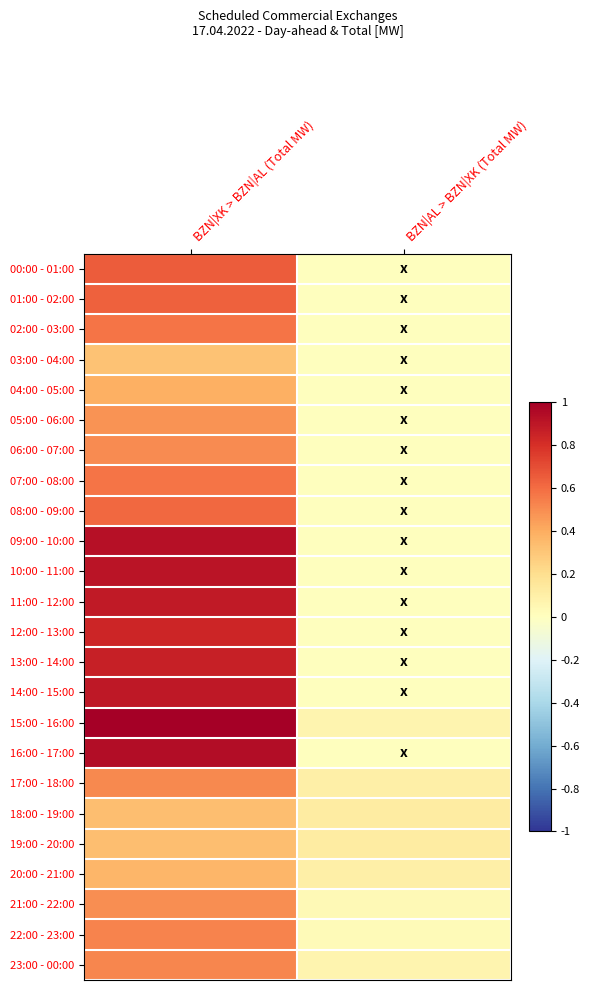

Reading right to left, list all the values displayed in this chart.

00:00 - 01:00: BZN|AL > BZN|XK (Total MW)=0.0	BZN|XK > BZN|AL (Total MW)=0.7
01:00 - 02:00: BZN|AL > BZN|XK (Total MW)=0.0	BZN|XK > BZN|AL (Total MW)=0.6
02:00 - 03:00: BZN|AL > BZN|XK (Total MW)=0.0	BZN|XK > BZN|AL (Total MW)=0.6
03:00 - 04:00: BZN|AL > BZN|XK (Total MW)=0.0	BZN|XK > BZN|AL (Total MW)=0.3
04:00 - 05:00: BZN|AL > BZN|XK (Total MW)=0.0	BZN|XK > BZN|AL (Total MW)=0.4
05:00 - 06:00: BZN|AL > BZN|XK (Total MW)=0.0	BZN|XK > BZN|AL (Total MW)=0.5
06:00 - 07:00: BZN|AL > BZN|XK (Total MW)=0.0	BZN|XK > BZN|AL (Total MW)=0.5
07:00 - 08:00: BZN|AL > BZN|XK (Total MW)=0.0	BZN|XK > BZN|AL (Total MW)=0.6
08:00 - 09:00: BZN|AL > BZN|XK (Total MW)=0.0	BZN|XK > BZN|AL (Total MW)=0.6
09:00 - 10:00: BZN|AL > BZN|XK (Total MW)=0.0	BZN|XK > BZN|AL (Total MW)=0.9
10:00 - 11:00: BZN|AL > BZN|XK (Total MW)=0.0	BZN|XK > BZN|AL (Total MW)=0.9
11:00 - 12:00: BZN|AL > BZN|XK (Total MW)=0.0	BZN|XK > BZN|AL (Total MW)=0.9
12:00 - 13:00: BZN|AL > BZN|XK (Total MW)=0.0	BZN|XK > BZN|AL (Total MW)=0.8
13:00 - 14:00: BZN|AL > BZN|XK (Total MW)=0.0	BZN|XK > BZN|AL (Total MW)=0.9
14:00 - 15:00: BZN|AL > BZN|XK (Total MW)=0.0	BZN|XK > BZN|AL (Total MW)=0.9
15:00 - 16:00: BZN|AL > BZN|XK (Total MW)=0.1	BZN|XK > BZN|AL (Total MW)=1.0
16:00 - 17:00: BZN|AL > BZN|XK (Total MW)=0.0	BZN|XK > BZN|AL (Total MW)=0.9
17:00 - 18:00: BZN|AL > BZN|XK (Total MW)=0.1	BZN|XK > BZN|AL (Total MW)=0.5
18:00 - 19:00: BZN|AL > BZN|XK (Total MW)=0.1	BZN|XK > BZN|AL (Total MW)=0.3
19:00 - 20:00: BZN|AL > BZN|XK (Total MW)=0.1	BZN|XK > BZN|AL (Total MW)=0.3
20:00 - 21:00: BZN|AL > BZN|XK (Total MW)=0.1	BZN|XK > BZN|AL (Total MW)=0.4
21:00 - 22:00: BZN|AL > BZN|XK (Total MW)=0.0	BZN|XK > BZN|AL (Total MW)=0.5
22:00 - 23:00: BZN|AL > BZN|XK (Total MW)=0.0	BZN|XK > BZN|AL (Total MW)=0.5
23:00 - 00:00: BZN|AL > BZN|XK (Total MW)=0.1	BZN|XK > BZN|AL (Total MW)=0.5